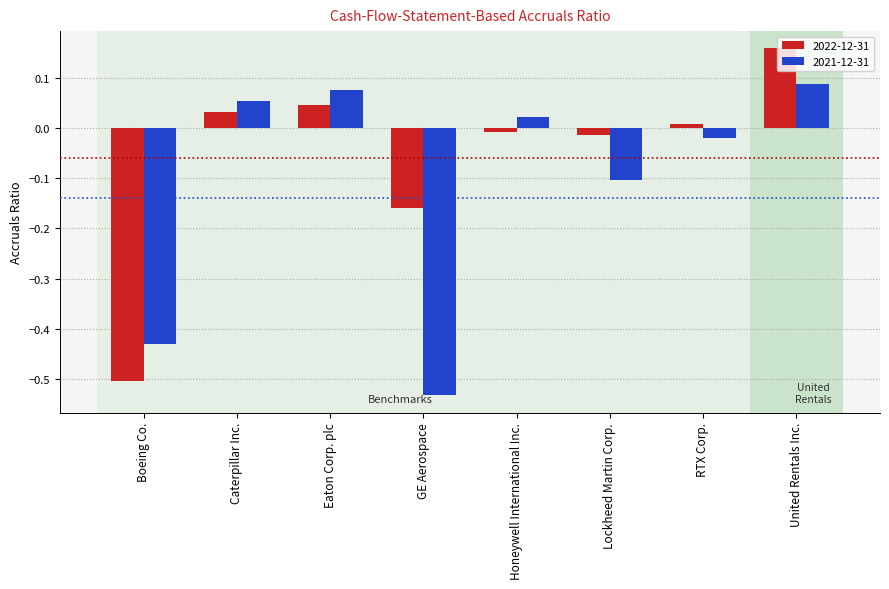

How many bars are there in total?

16